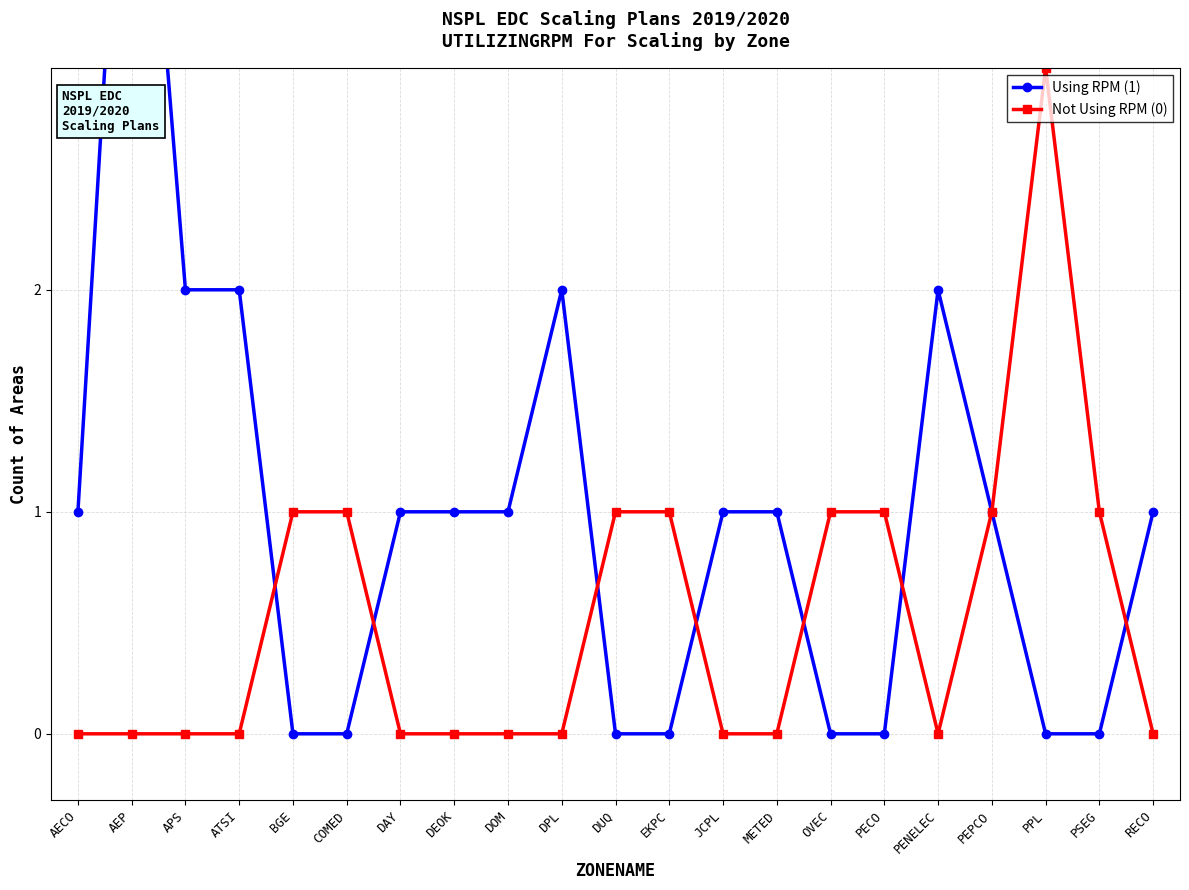

What is the label of the 4th point from the left?

ATSI